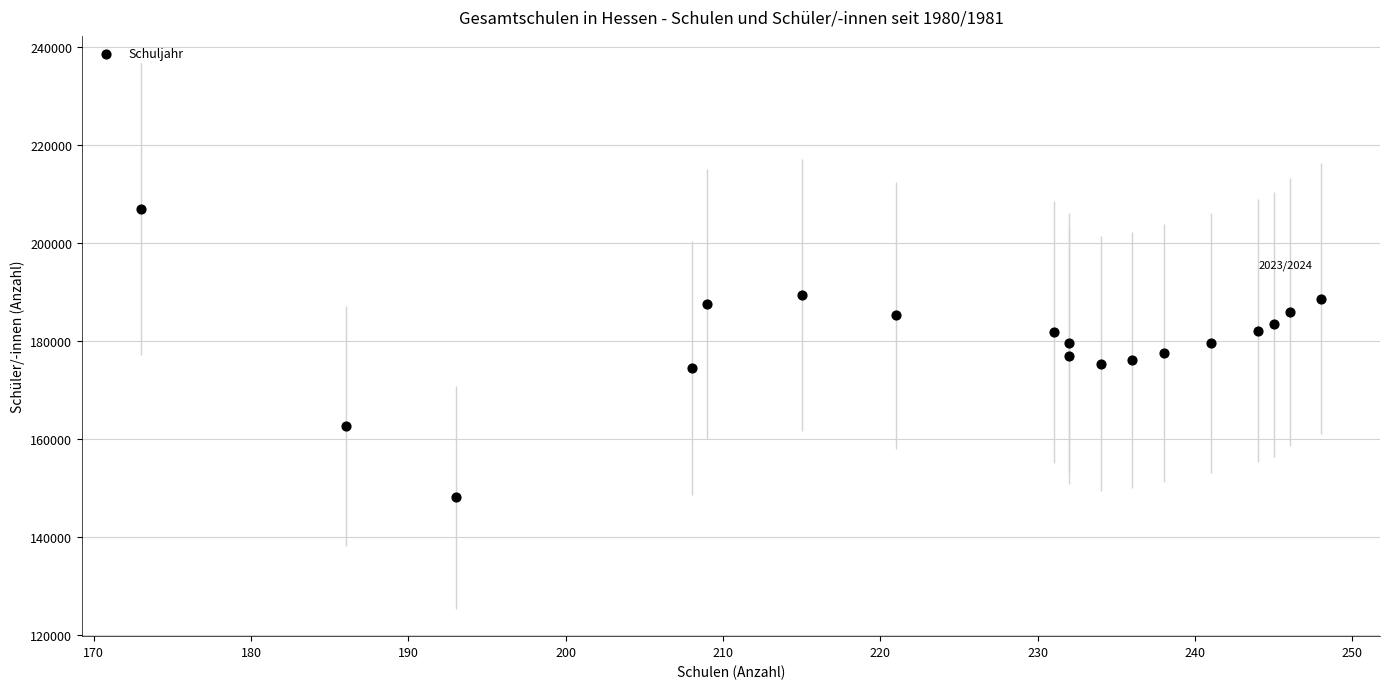

What is the range of X values (max minus min)?

75